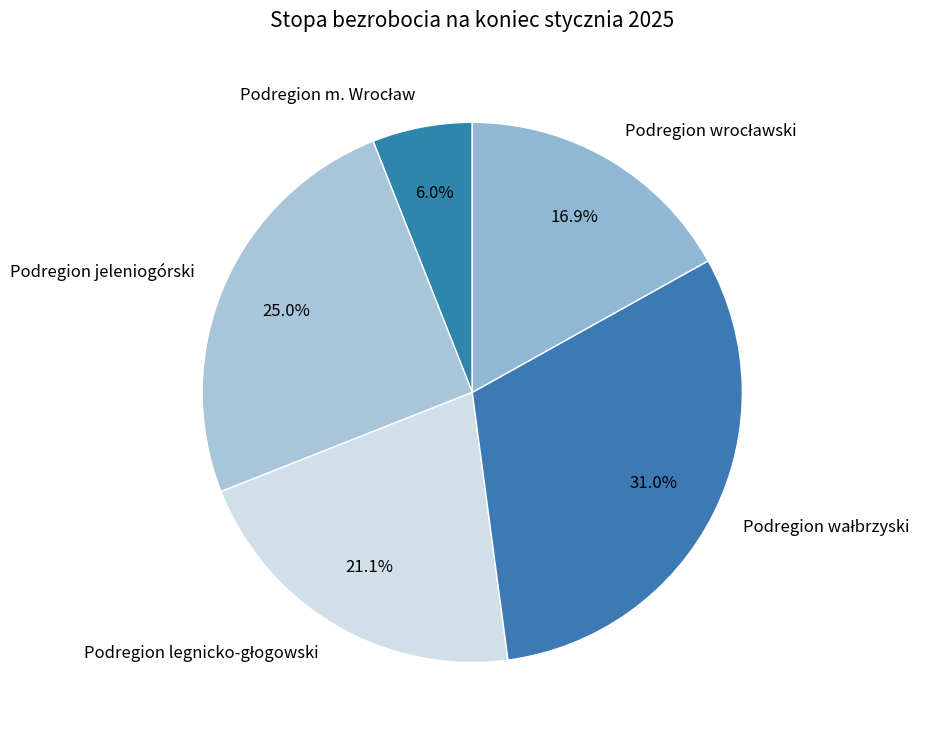

Is there a majority slice in this chart?

No